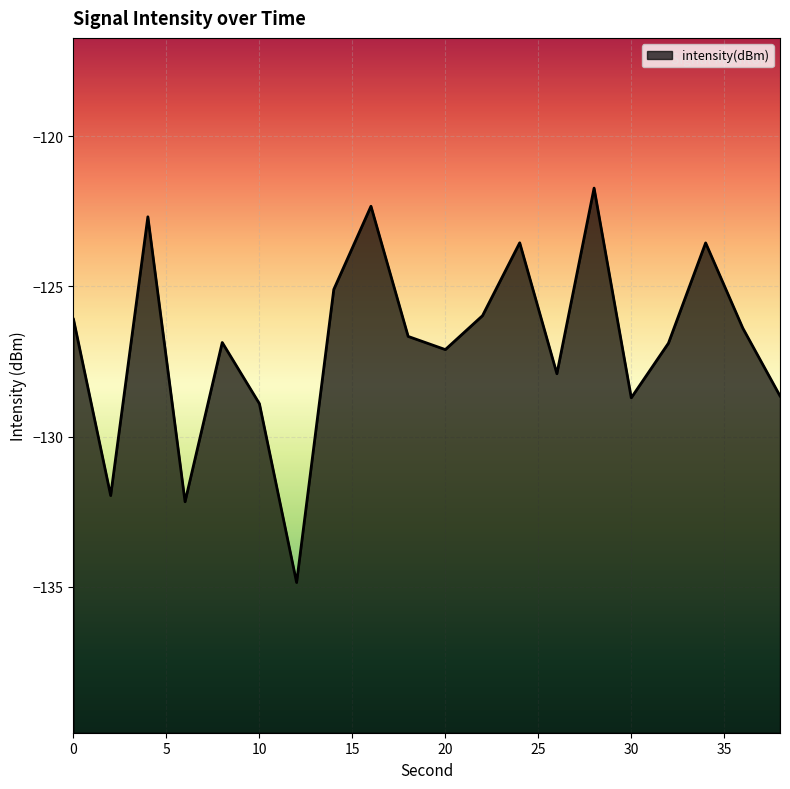

What is the sum of the values at 6 and 16?

-254.5